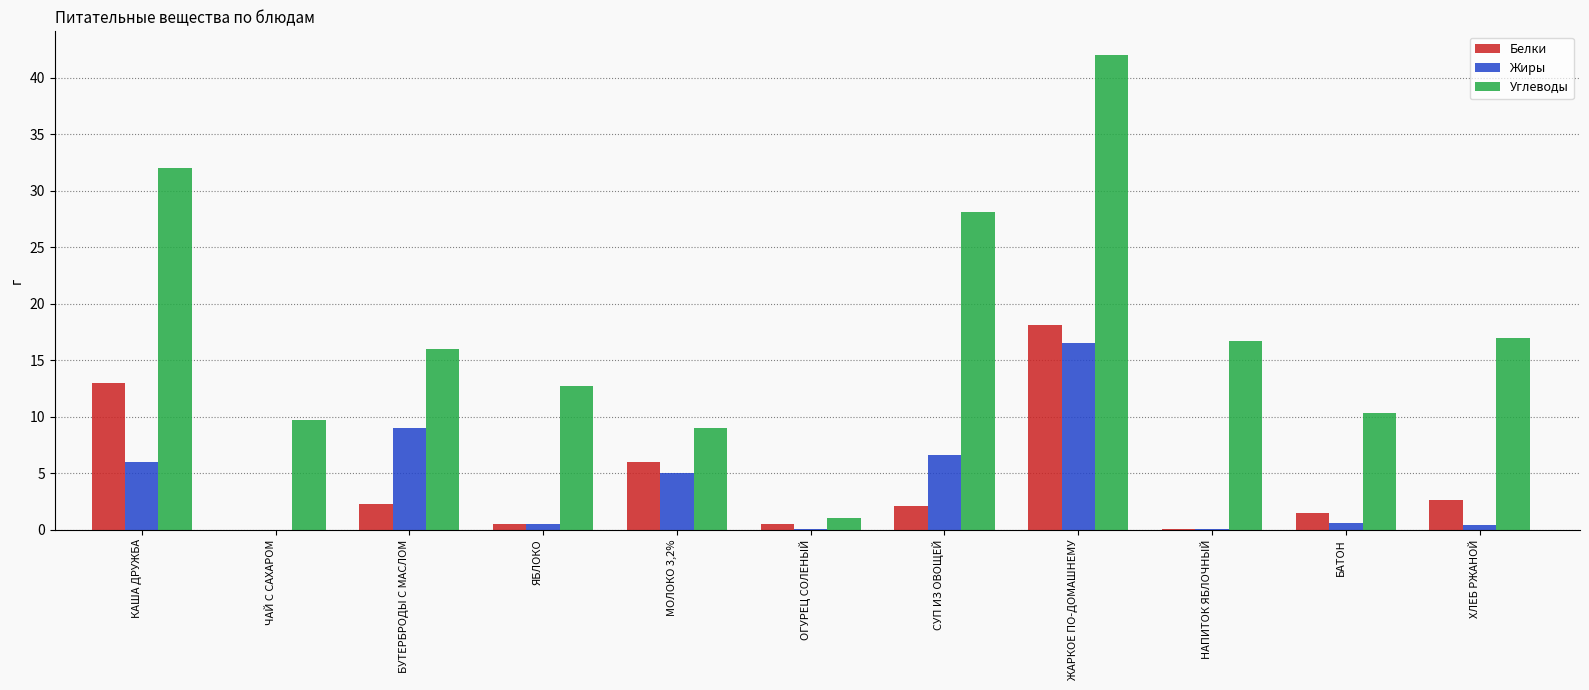

What value does the Жиры series have at МОЛОКО 3,2%?

5.0